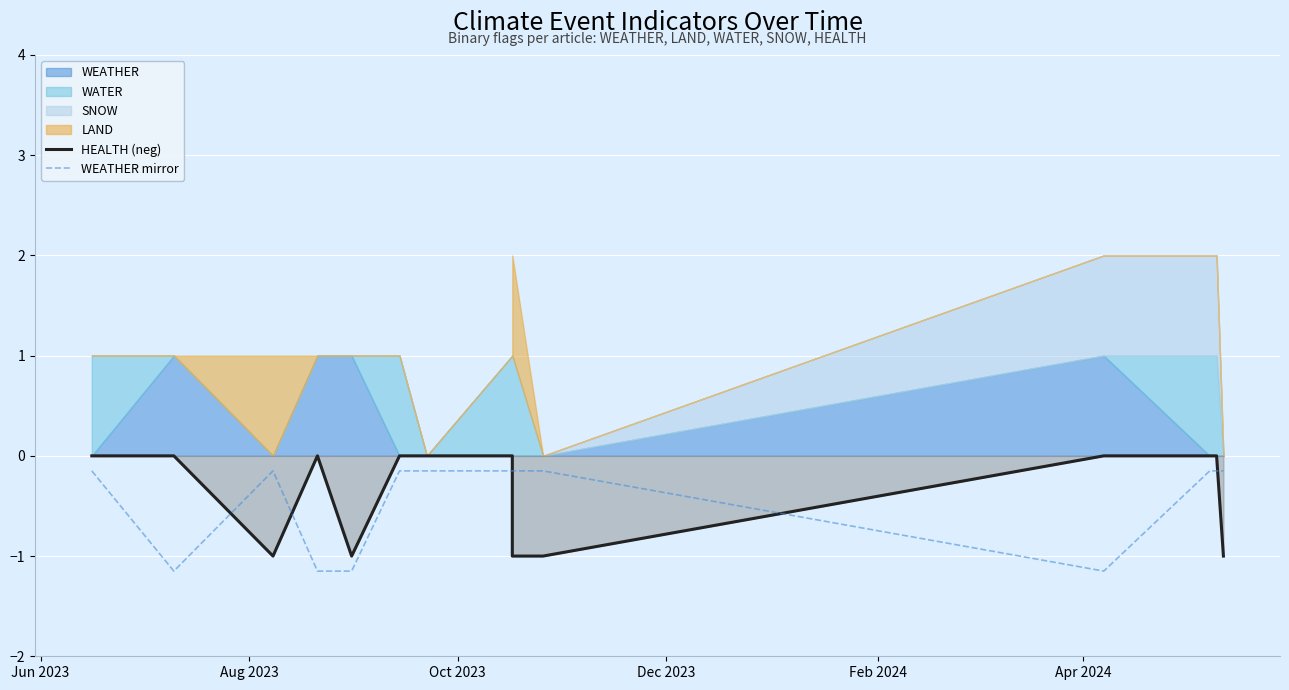

After their last crossing, which series has the higher values: WEATHER mirror or HEALTH (neg)?

WEATHER mirror